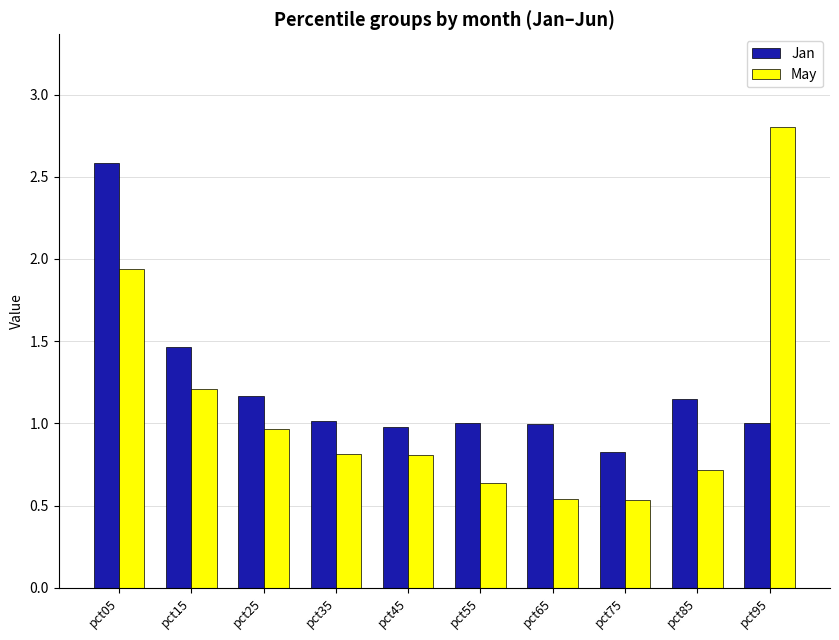

What is the sum of all Jan values?

12.2